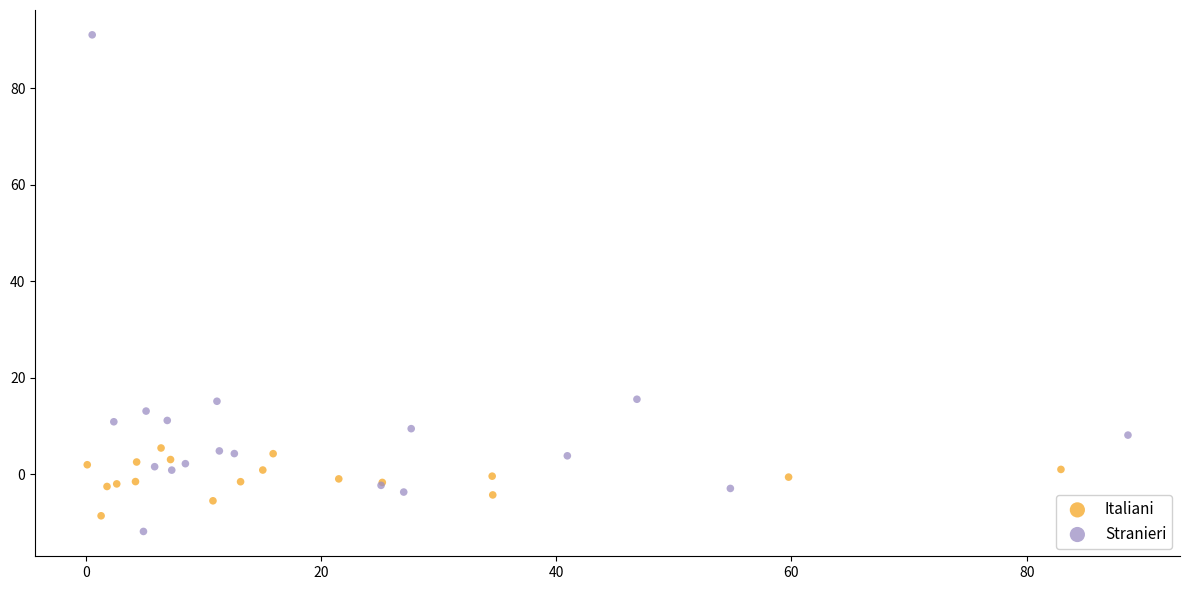

Which series has the widest spread of Y values?

Stranieri